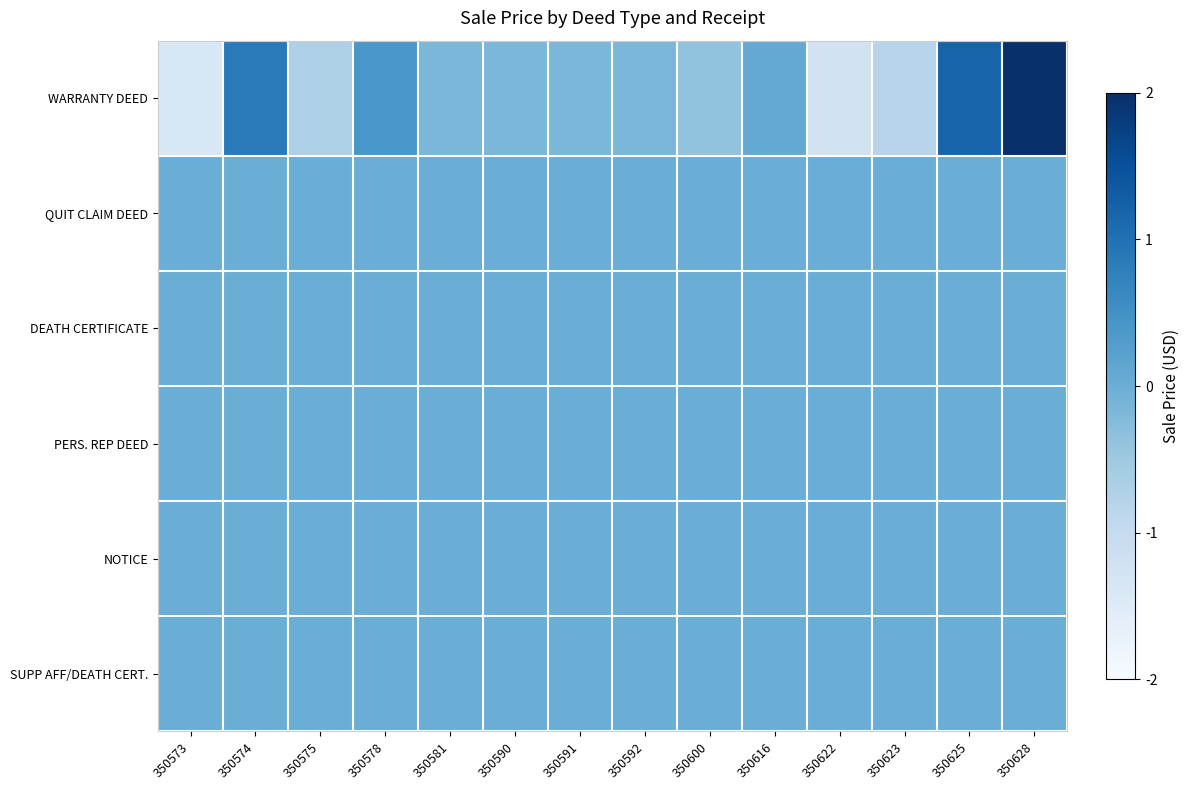

How many series are shown in this chart?

6